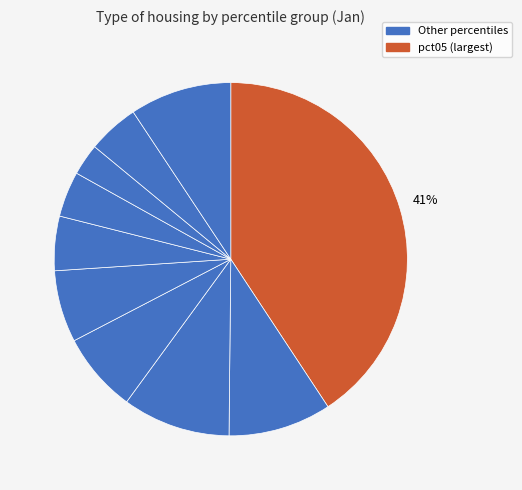

How many segments does this pie chart have?

10